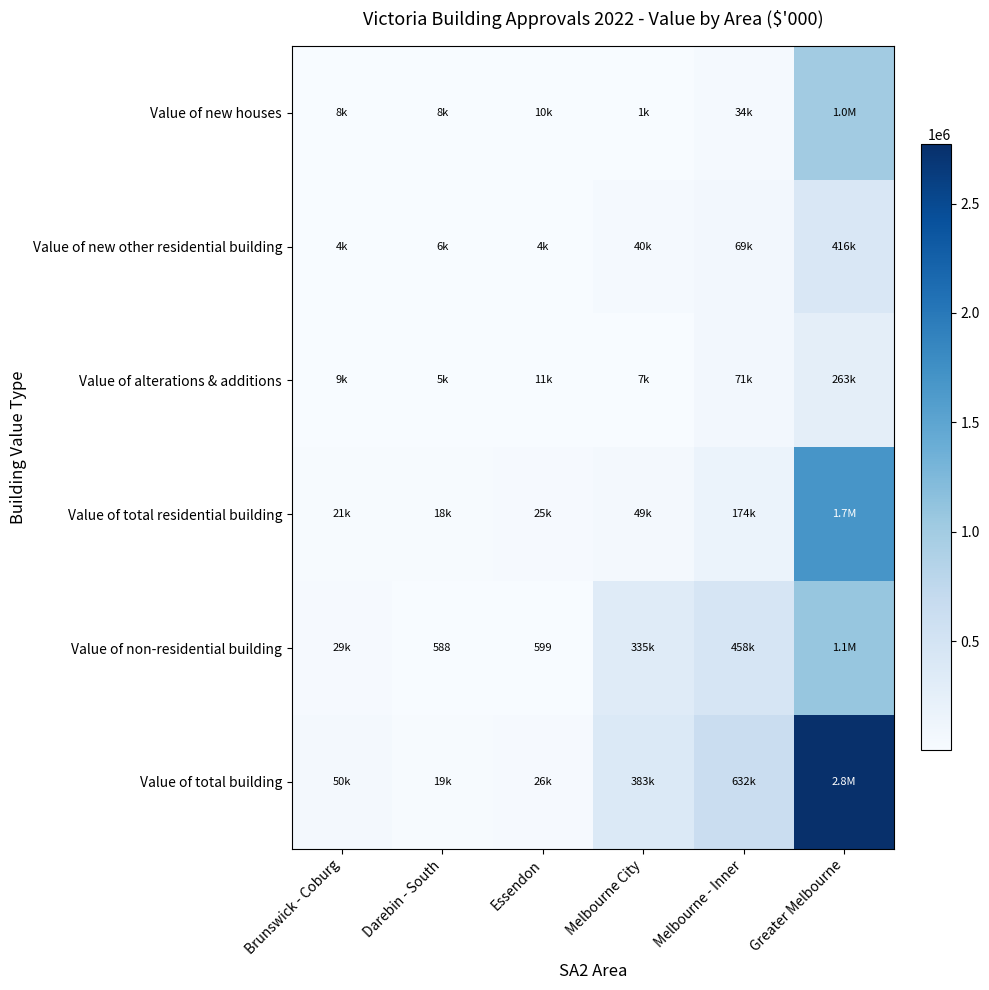

What value does the Value of alterations & additions series have at Melbourne - Inner?

70762.6